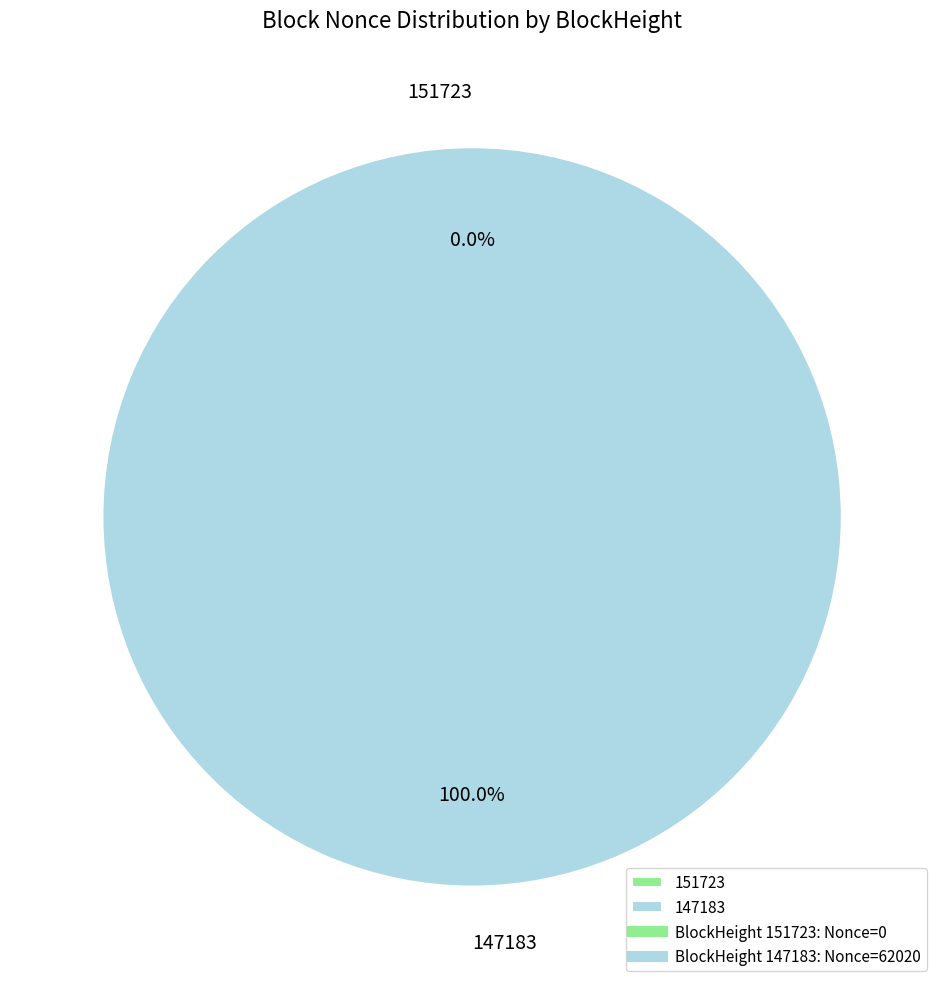

What is the change in value from 151723 to 147183?

+62020